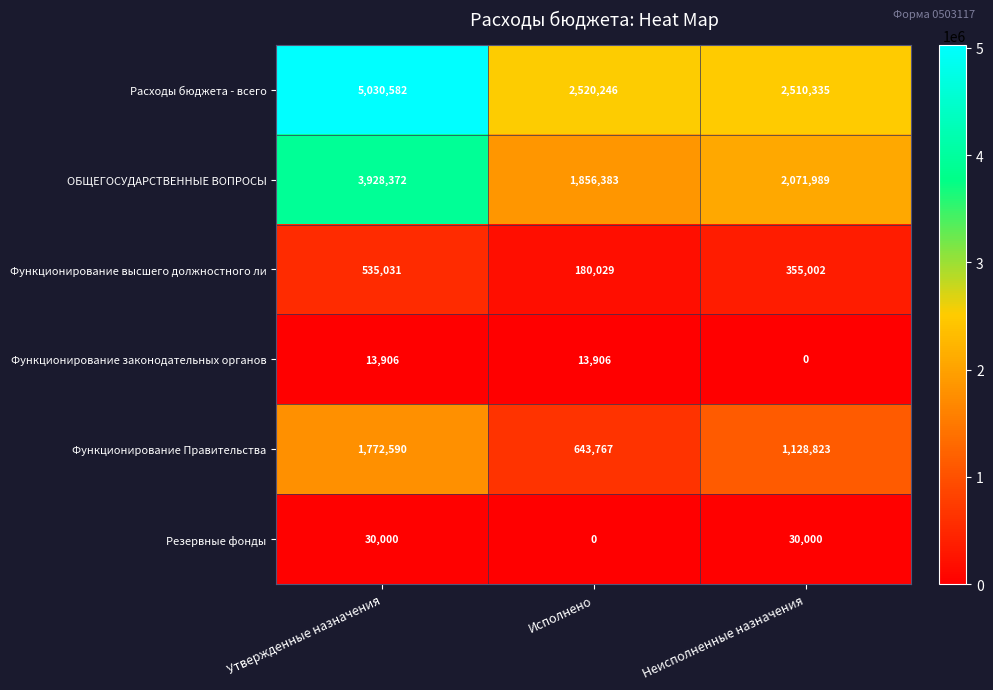

The value of Функционирование высшего должностного ли at Неисполненные назначения is 188161. True or false?

False